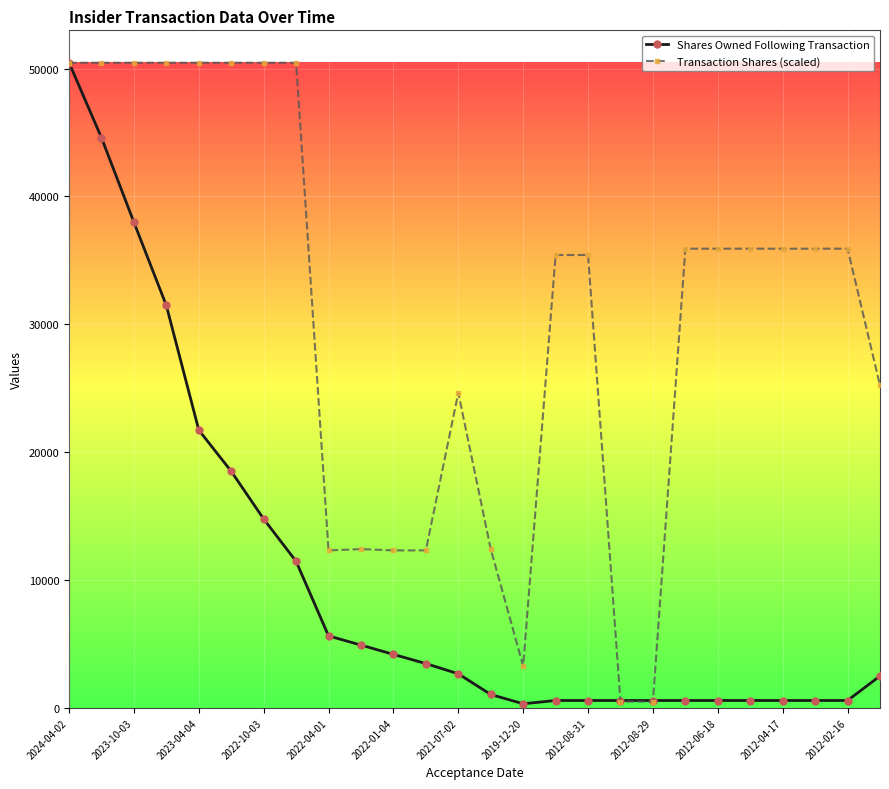

What is the maximum value for Shares Owned Following Transaction?

50470.0